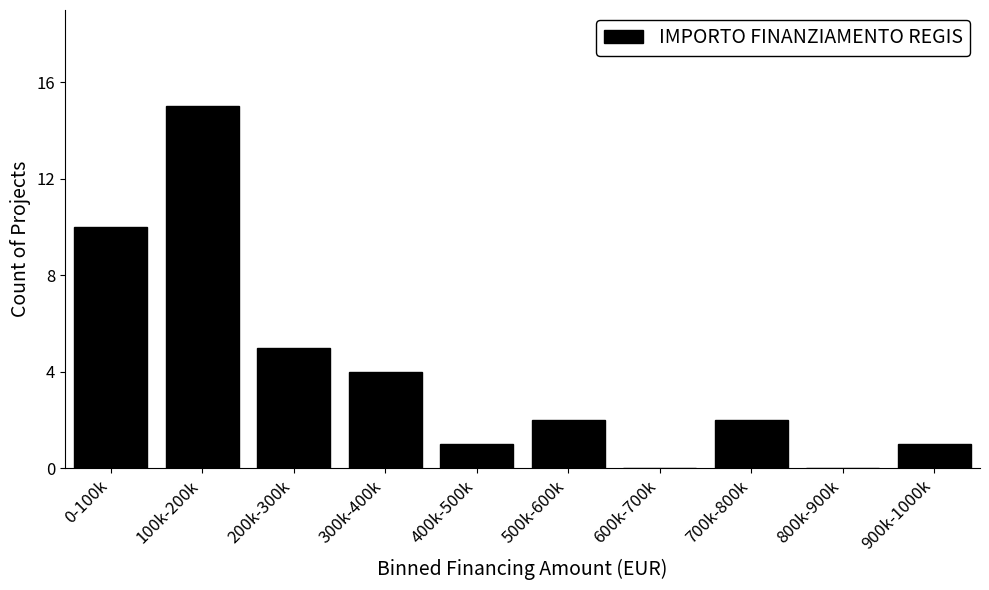

Reading right to left, extract all data points from this chart.

900k-1000k=1	800k-900k=0	700k-800k=2	600k-700k=0	500k-600k=2	400k-500k=1	300k-400k=4	200k-300k=5	100k-200k=15	0-100k=10